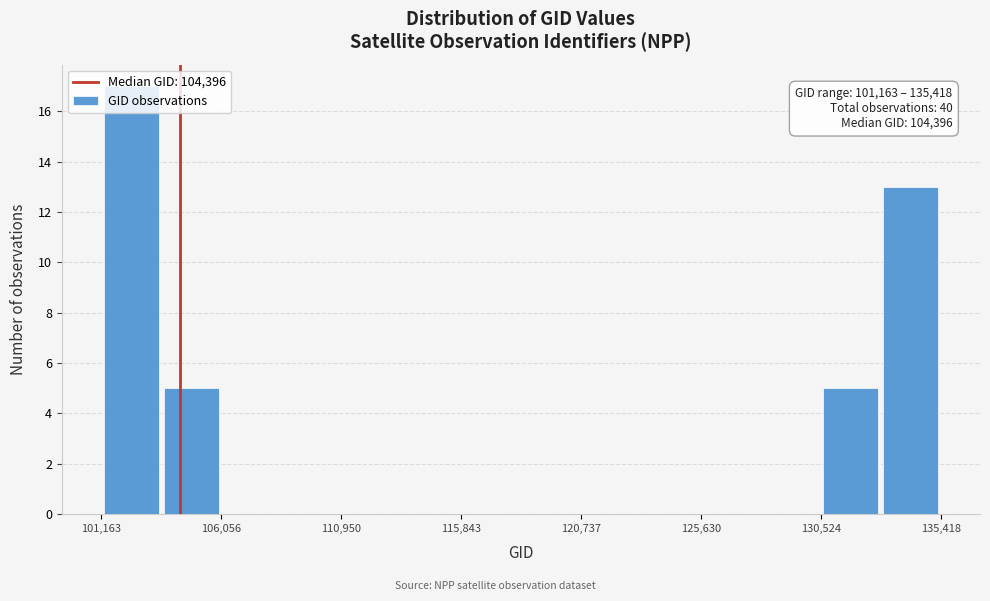

Over which range of the x-axis is the bar tallest?

101000 to 103500